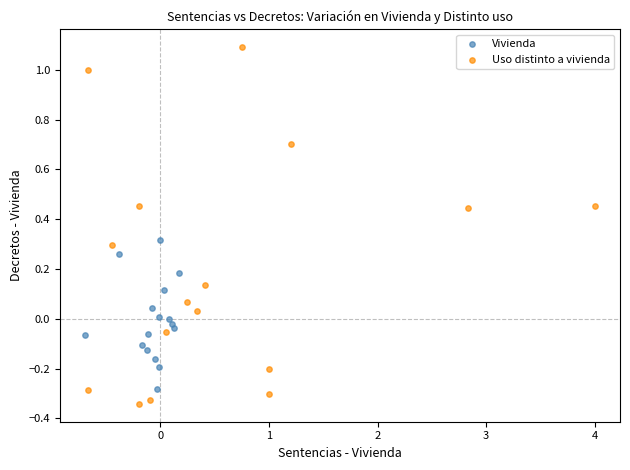

Which series contains the highest Y value?

Uso distinto a vivienda